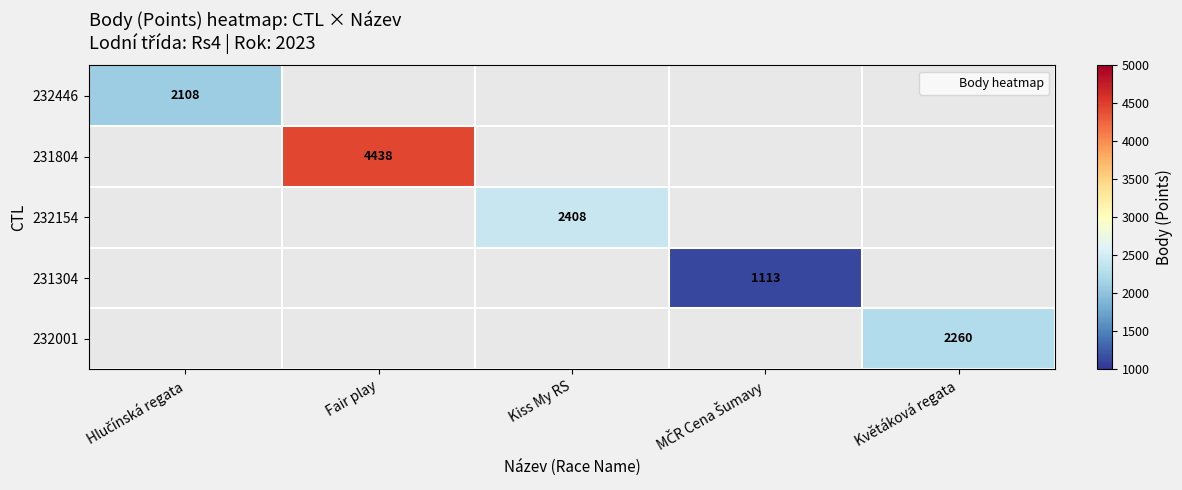

Which series has the largest range (max minus min)?

232446